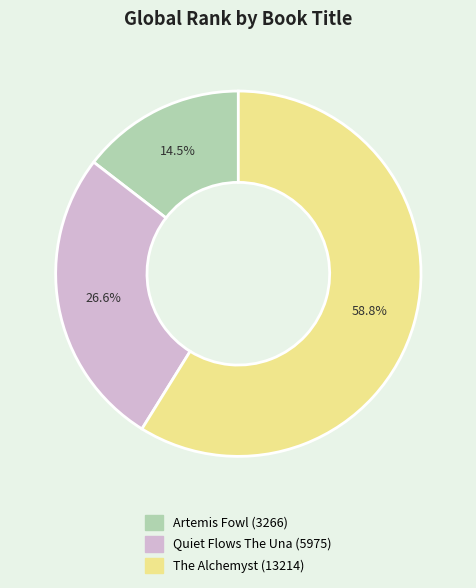

To the nearest percent, what is the difference between the largest and smallest slice percentages?

44%